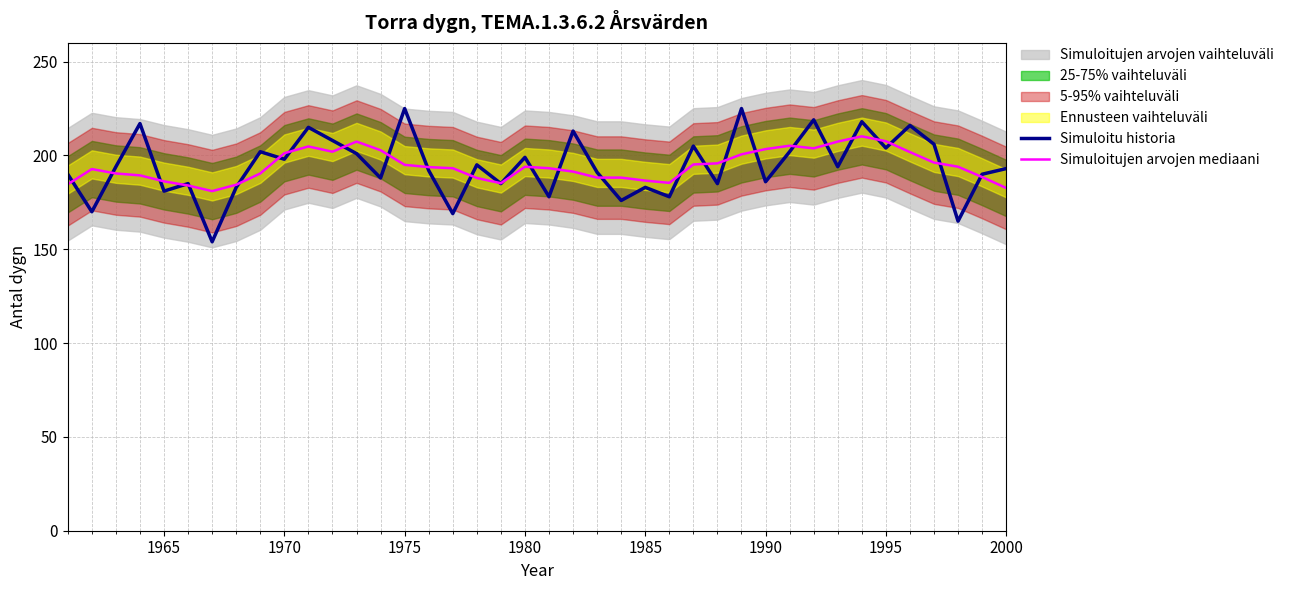

What is the lowest value of the Simuloitu historia series?

154.0